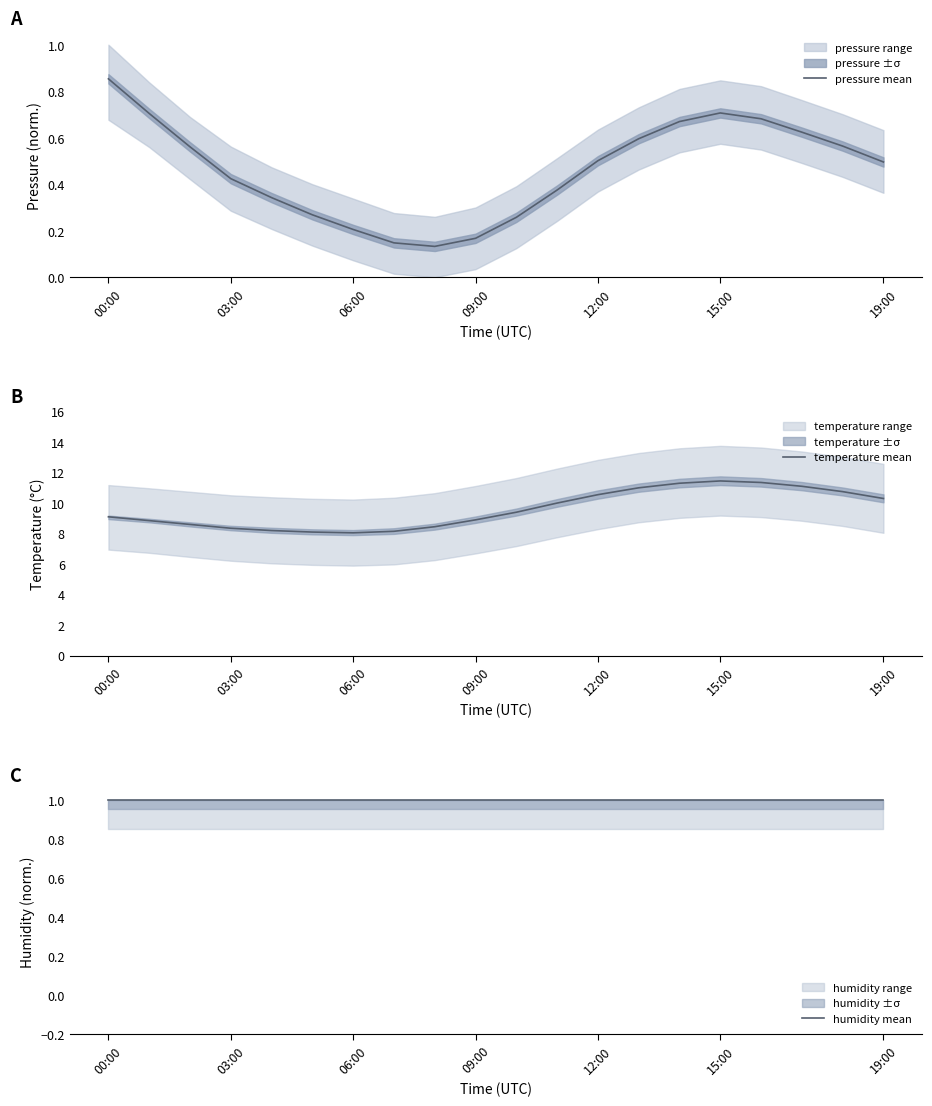

True or false: temperature mean has more than 2 interior local peaks.

False